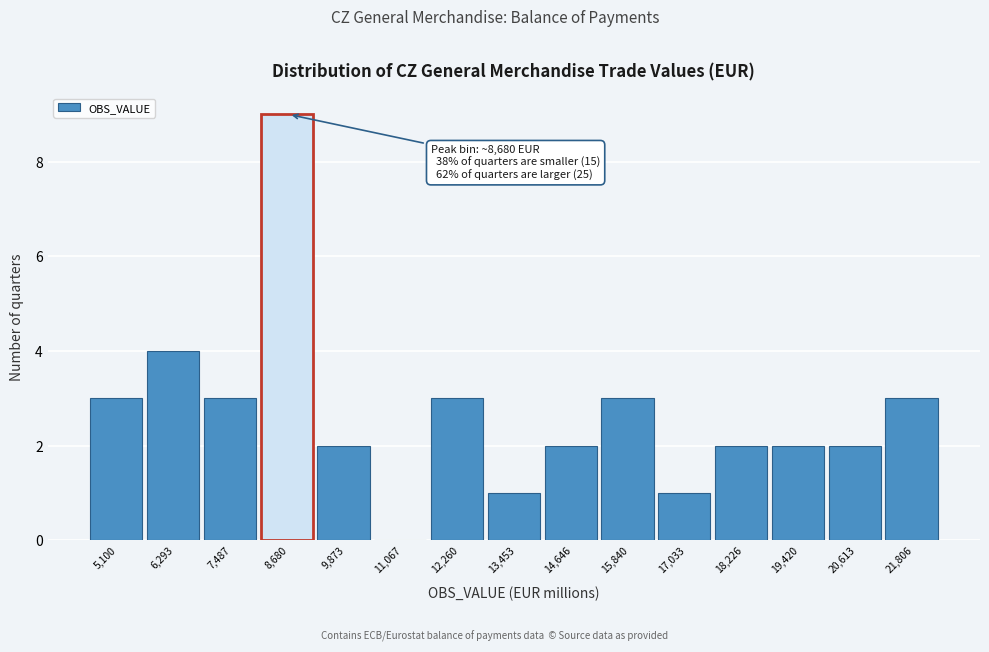

Which range on the x-axis has the tallest bar?

8000 to 9200